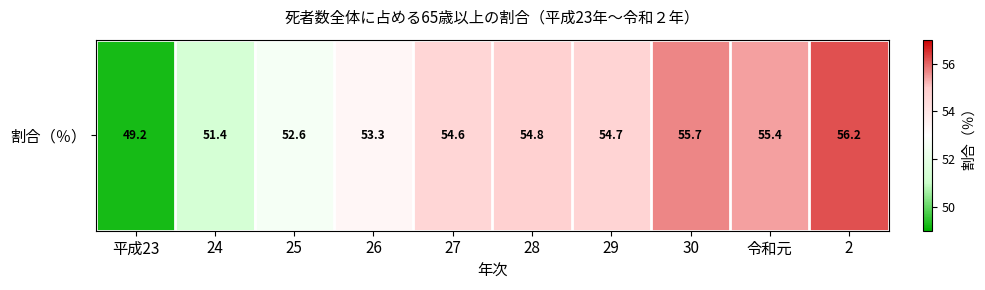

Which category has the lowest value across all series?

平成23